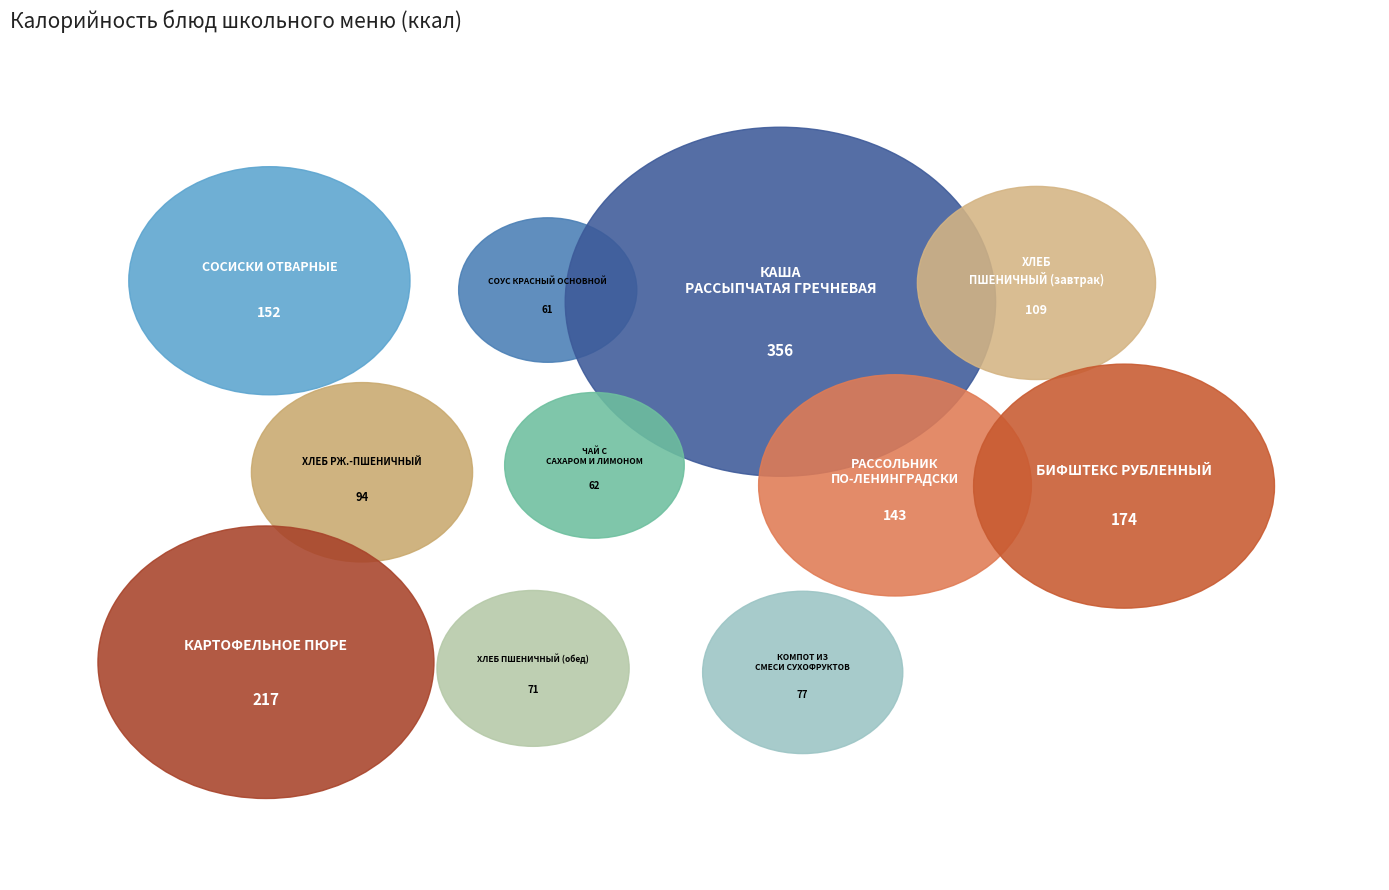

Which category has the biggest portion of the pie?

КАША РАССЫПЧАТАЯ ГРЕЧНЕВАЯ